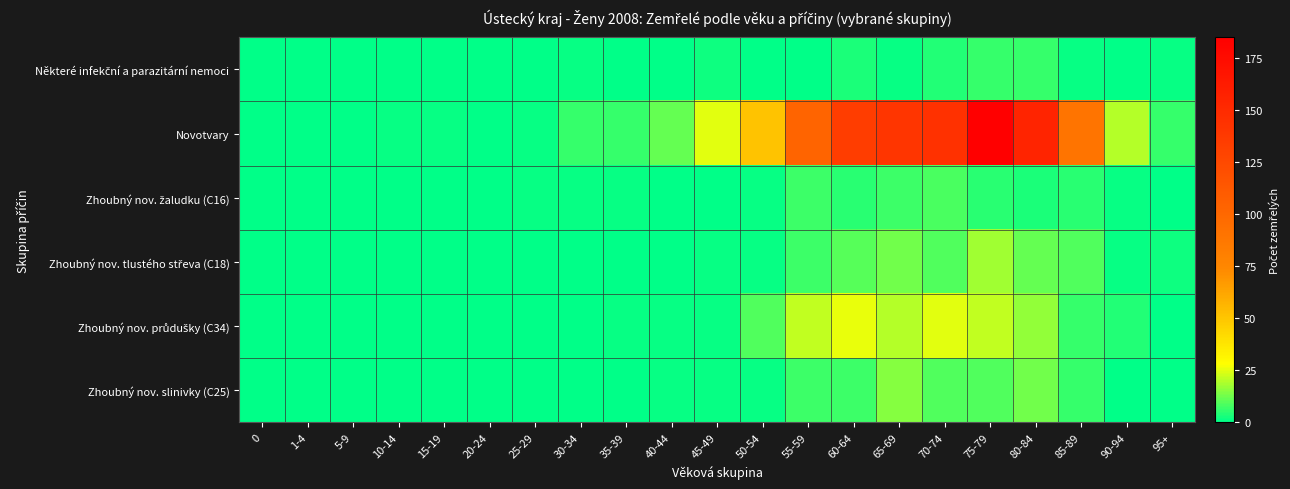

What is the spread (max minus min) of values at 80-84?

152